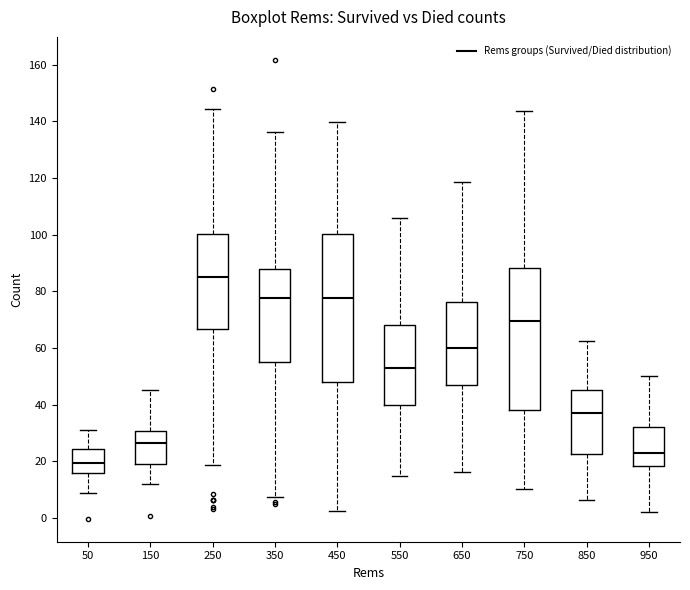

Reading left to right, transcribe this box plot: for each box, give where its median line is, the range the box spans, and where its two whiskers end, as read against the y-axis. The values are not printed on the chart, so give them approximately, as read against the axis.

50: median 20, box 16 to 24, whiskers 8 to 30
150: median 26, box 20 to 30, whiskers 12 to 46
250: median 86, box 66 to 100, whiskers 18 to 144
350: median 78, box 56 to 88, whiskers 8 to 136
450: median 78, box 48 to 100, whiskers 2 to 140
550: median 54, box 40 to 68, whiskers 14 to 106
650: median 60, box 46 to 76, whiskers 16 to 118
750: median 70, box 38 to 88, whiskers 10 to 144
850: median 38, box 22 to 46, whiskers 6 to 62
950: median 22, box 18 to 32, whiskers 2 to 50